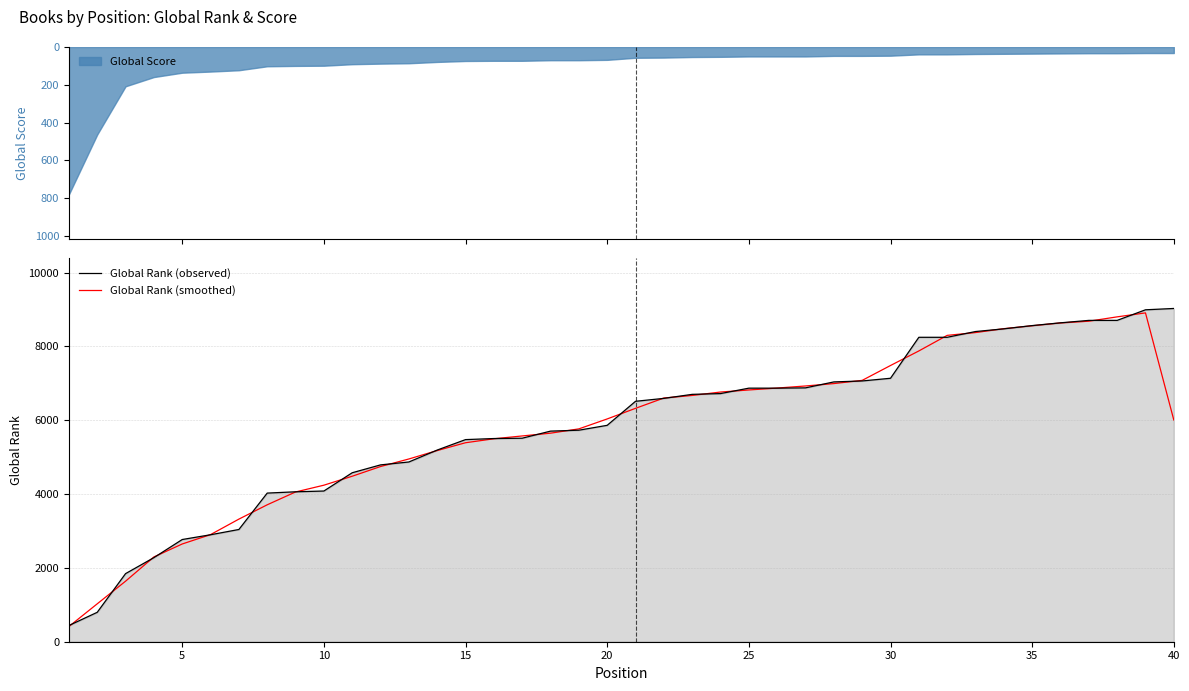

Is it true that Global Rank (smoothed) equals 4241.0 at 10?

True